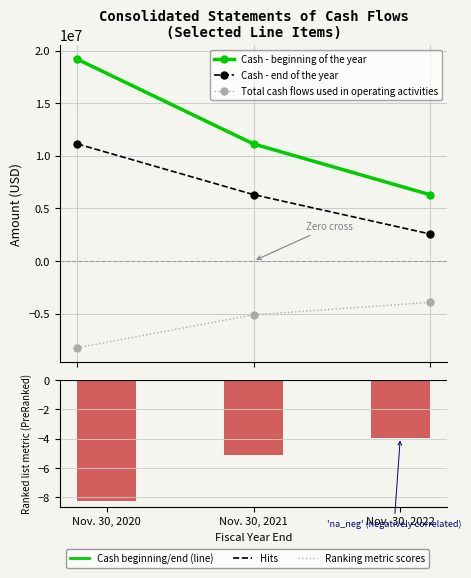

Does the chart contain any negative values?

Yes